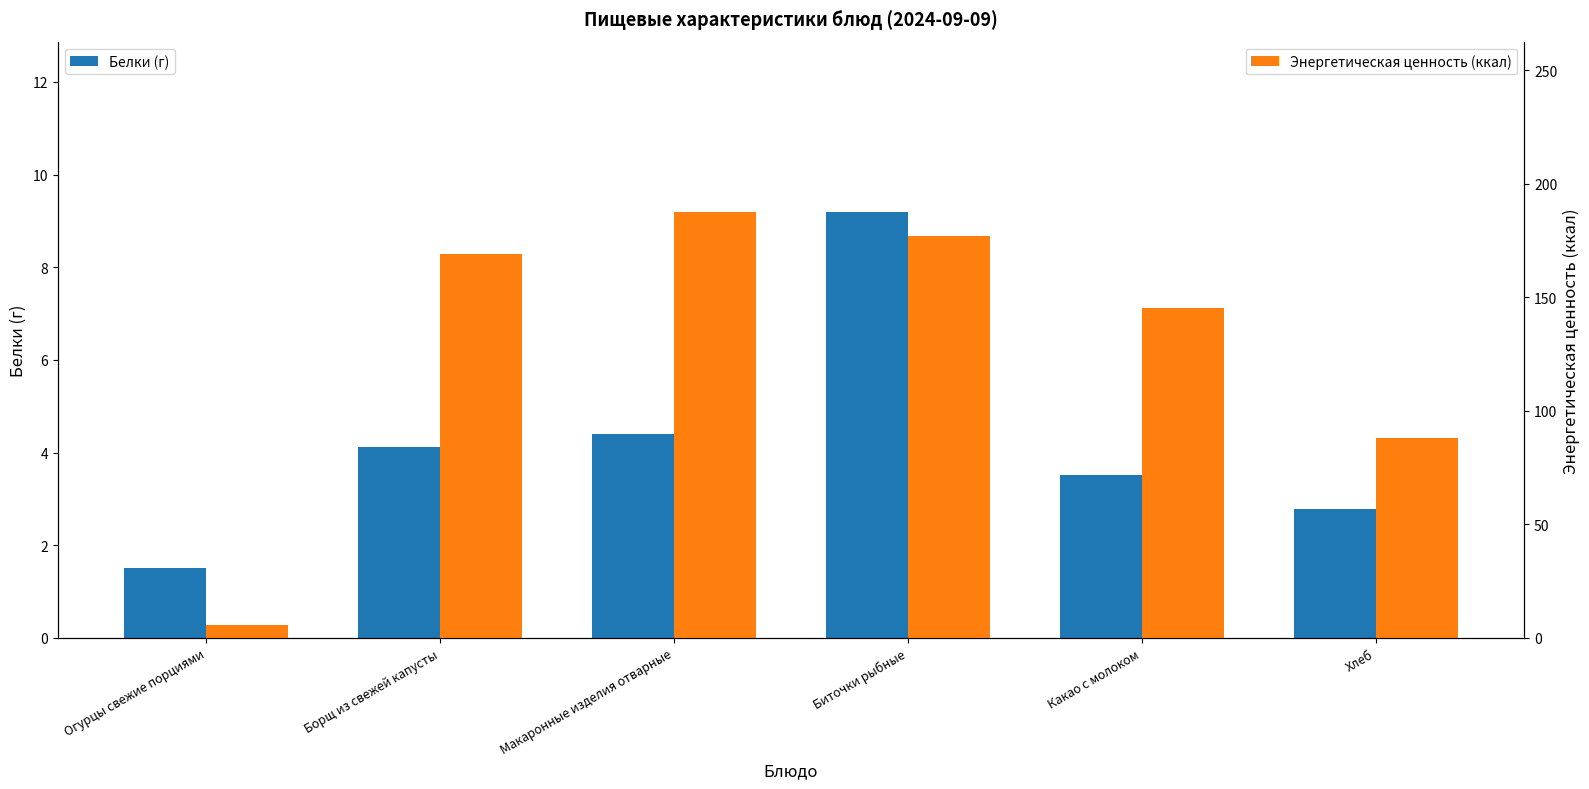

Reading left to right, what are all the values shown in this chart?

Белки (г): Огурцы свежие порциями=1.5	Борщ из свежей капусты=4.1	Макаронные изделия отварные=4.4	Биточки рыбные=9.2	Какао с молоком=3.5	Хлеб=2.8
Энергетическая ценность (ккал): Огурцы свежие порциями=5.5	Борщ из свежей капусты=169.2	Макаронные изделия отварные=187.5	Биточки рыбные=176.8	Какао с молоком=145.2	Хлеб=87.9